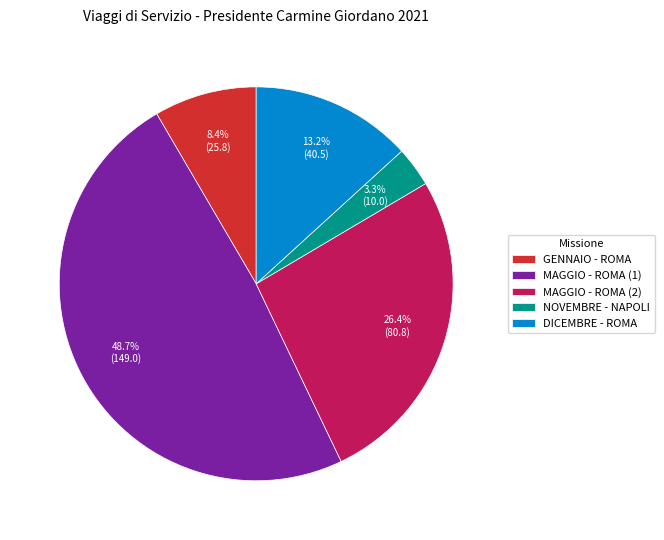

To the nearest percent, what is the difference between the GENNAIO - ROMA and MAGGIO - ROMA (2) slice percentages?

18%